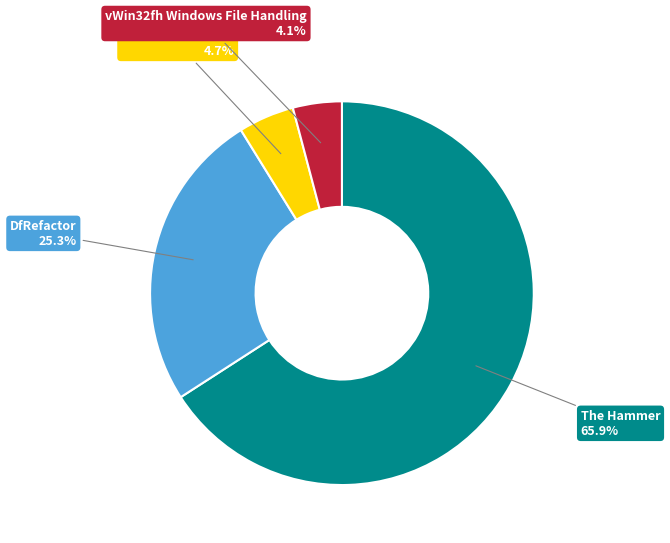

Count the number of slices in the pie.

4